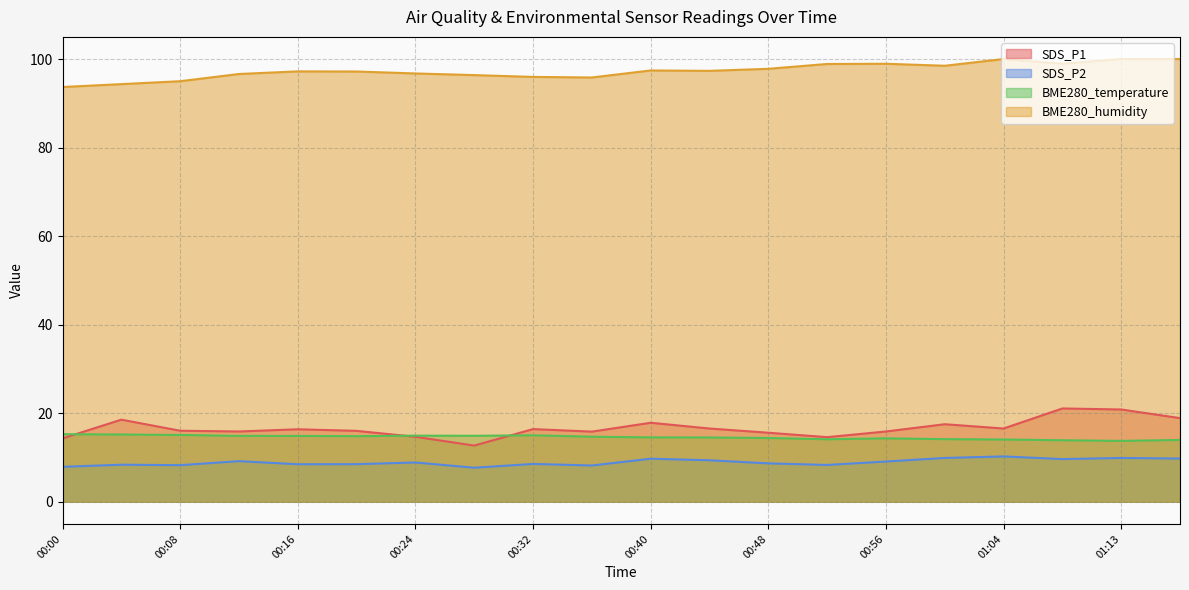

Reading left to right, transcribe all the data shown in this chart.

SDS_P1: 14.3	18.6	16.1	15.9	16.4	16.0	14.7	12.7	16.4	15.8	17.9	16.6	15.6	14.6	15.9	17.5	16.6	21.1	20.9	18.9
SDS_P2: 7.9	8.4	8.3	9.2	8.5	8.5	8.9	7.7	8.6	8.2	9.7	9.4	8.7	8.3	9.1	9.9	10.2	9.7	9.9	9.8
BME280_temperature: 15.3	15.2	15.1	14.9	14.9	14.8	14.9	14.9	15.0	14.7	14.6	14.5	14.4	14.1	14.3	14.2	14.1	13.9	13.8	14.0
BME280_humidity: 93.7	94.3	95.0	96.6	97.2	97.2	96.7	96.4	96.0	95.8	97.4	97.3	97.8	98.9	98.9	98.5	100.0	99.0	100.0	100.0